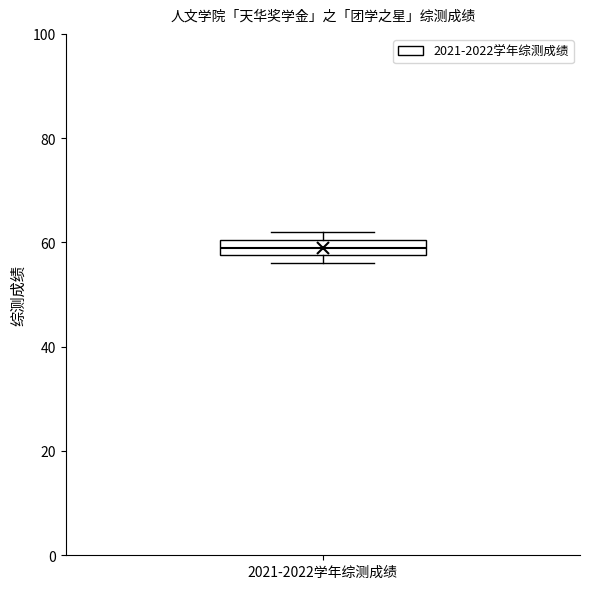

Read this box plot against the y-axis: the position of the median line, the range covered by the box, and the ends of both whiskers. The values are not printed on the chart, so give them approximately, as read against the axis.

median 60 (inside the box), box 58 to 60, whiskers 56 to 62